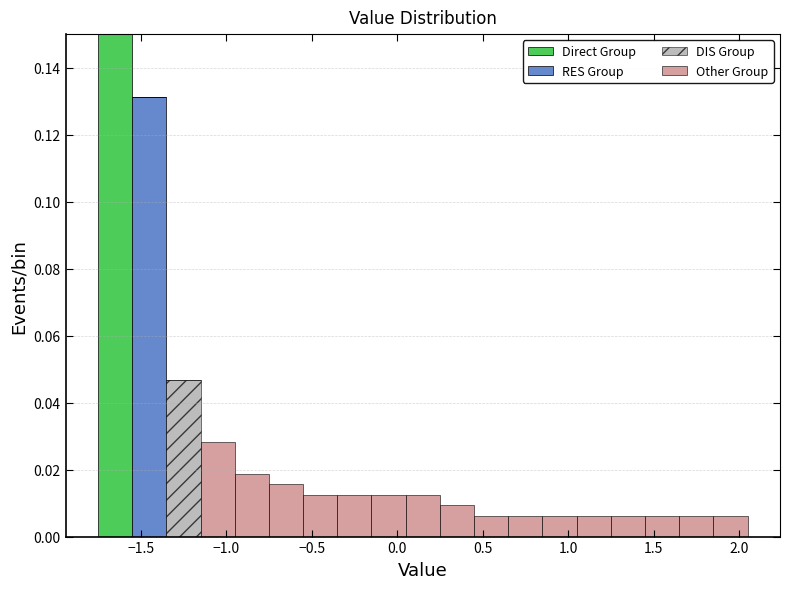

Reading left to right, transcribe this chart: for each stacked bar, give the range it covers on the x-axis and its total height. The values are not printed on the chart, so give them approximately, as read against the axis.

-1.75 to -1.55: 0.150
-1.55 to -1.35: 0.132
-1.35 to -1.15: 0.046
-1.15 to -0.95: 0.028
-0.95 to -0.75: 0.018
-0.75 to -0.55: 0.016
-0.55 to -0.35: 0.012
-0.35 to -0.15: 0.012
-0.15 to 0.05: 0.012
0.05 to 0.25: 0.012
0.25 to 0.45: 0.010
0.45 to 0.65: 0.006
0.65 to 0.85: 0.006
0.85 to 1.05: 0.006
1.05 to 1.25: 0.006
1.25 to 1.45: 0.006
1.45 to 1.65: 0.006
1.65 to 1.85: 0.006
1.85 to 2.05: 0.006